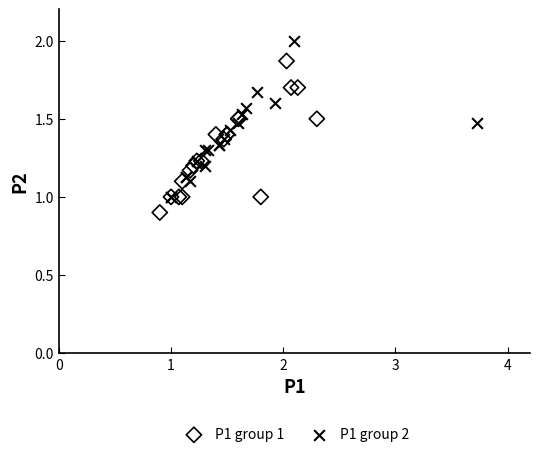

What are all the series names shown in the legend?

P1 group 1, P1 group 2